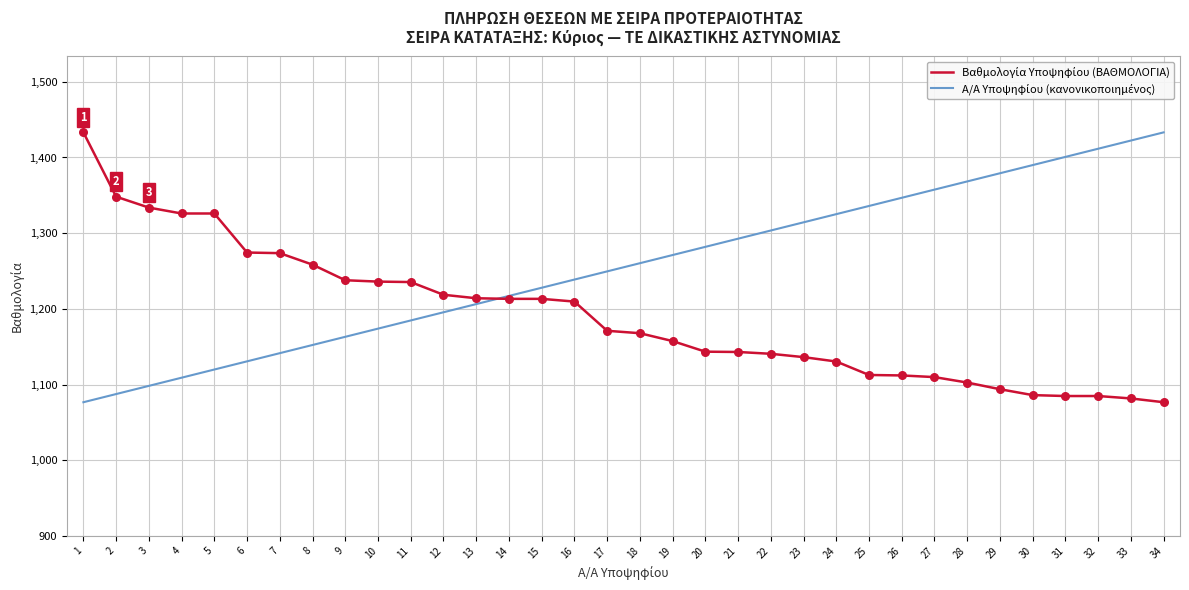

What is the maximum value shown in the chart?

1433.2